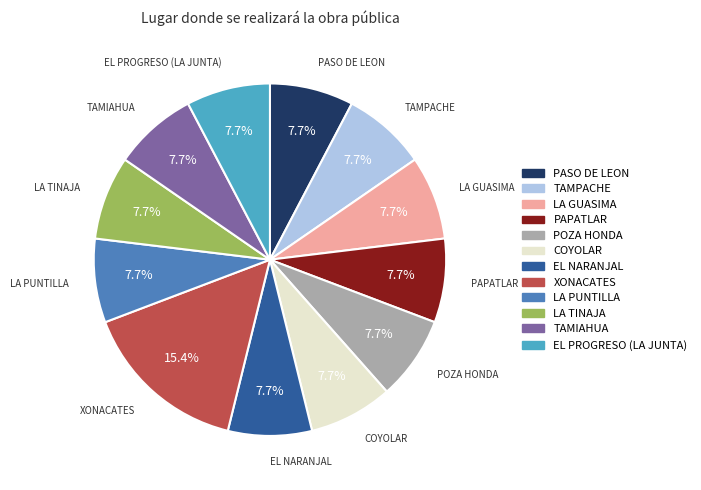

How many slices are in this pie chart?

12